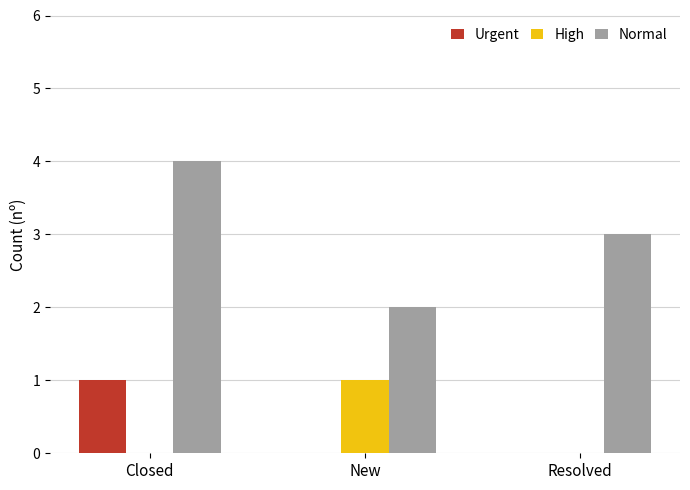

What is the total value across all series at Closed?

5